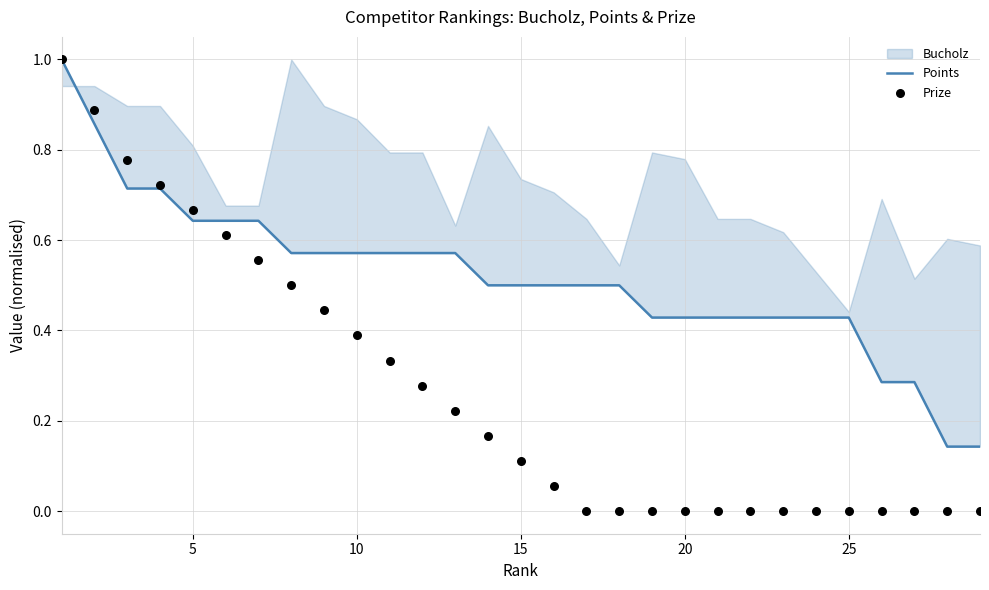

Which series reaches the minimum Y coordinate?

Prize